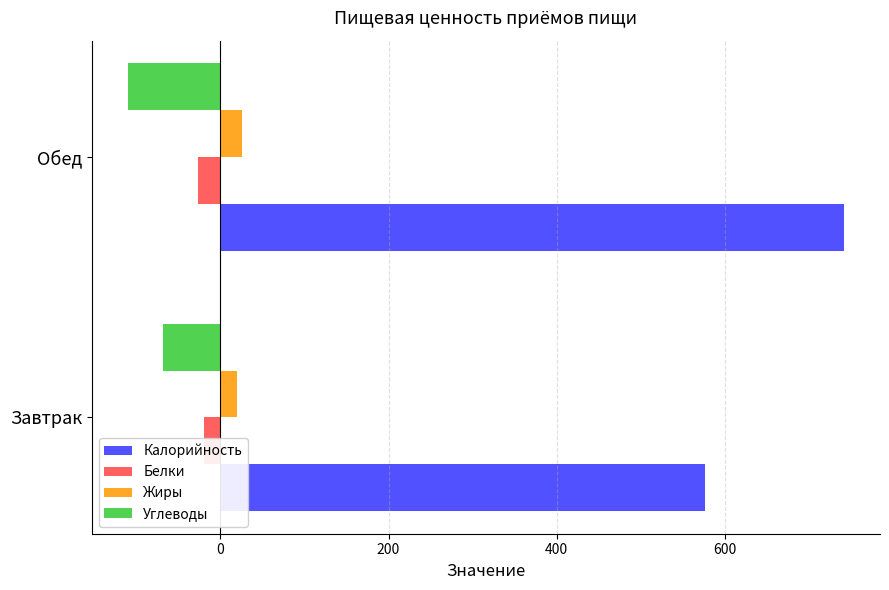

Which series has the widest spread of values?

Калорийность